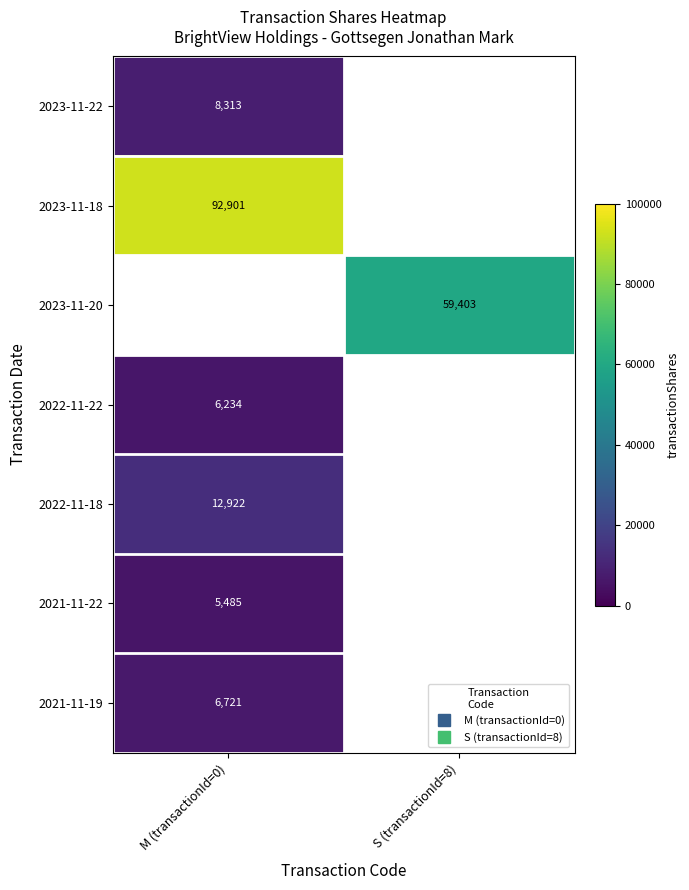

Which has a higher value, S (transactionId=8) or M (transactionId=0)?

M (transactionId=0)